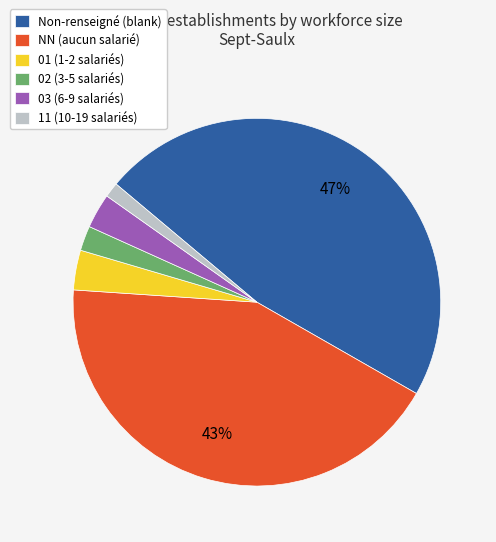

Is it true that 11 (10-19 salariés) is 14% of the pie?

False